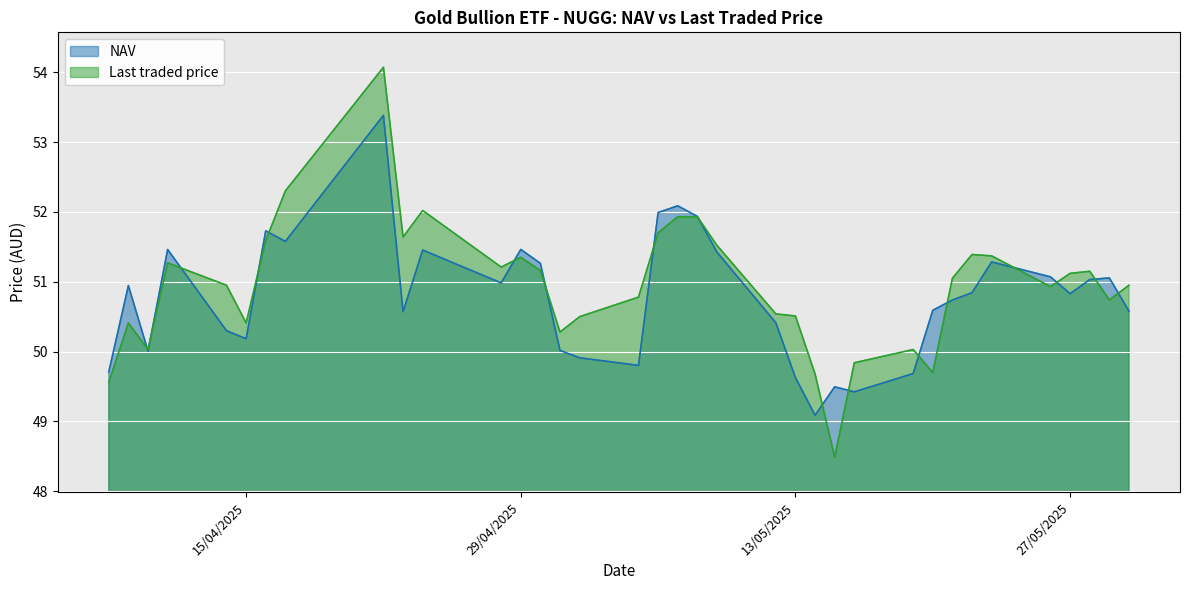

Which category has the highest value across all series?

22/04/2025